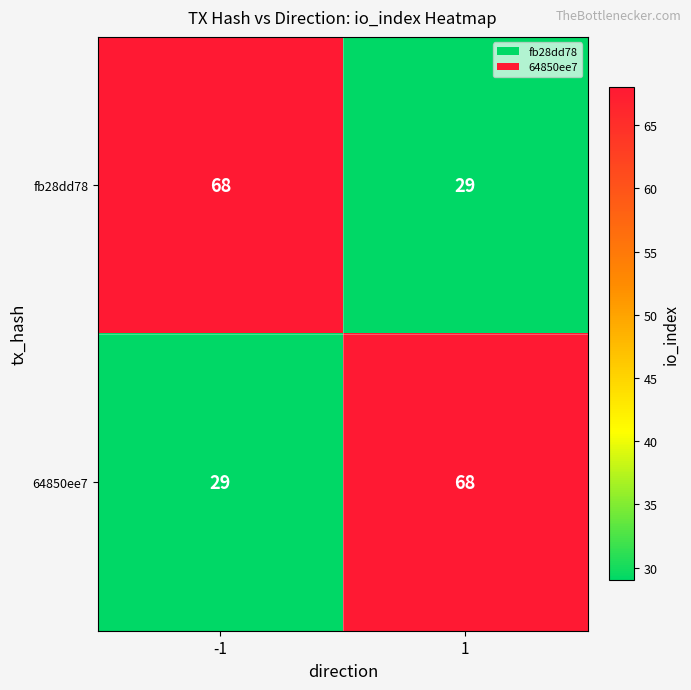

What is the sum of all 64850ee7 values?

97